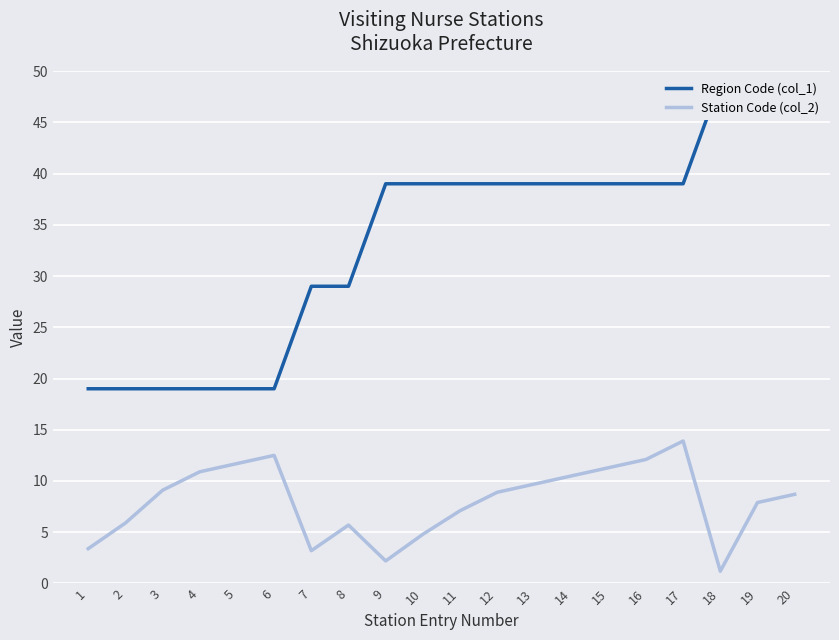

Rank the series by their maximum value, from highest to lowest.

Region Code (col_1), Station Code (col_2)